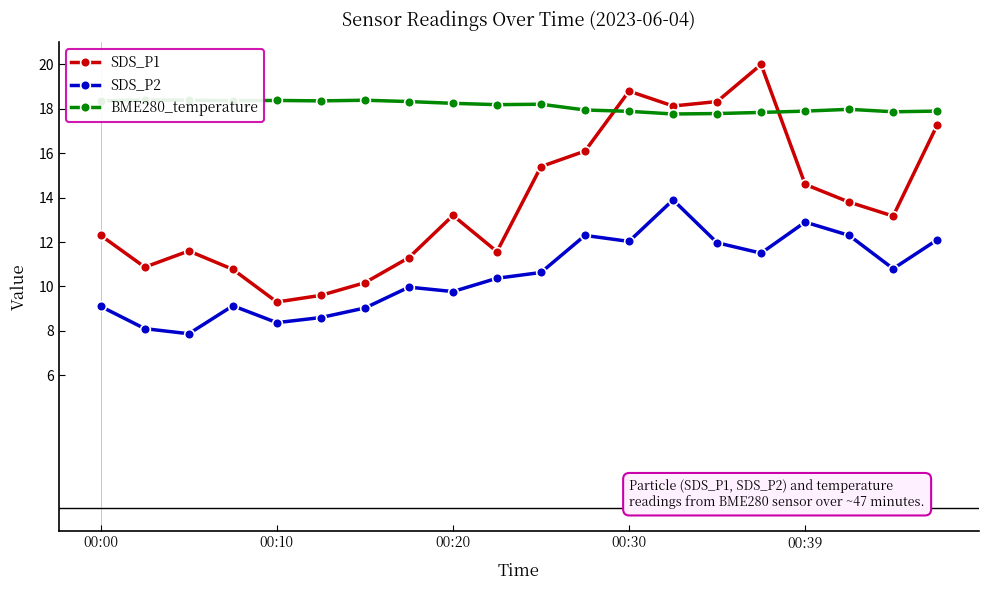

What is the difference between the second highest and minimum values in the BME280_temperature series?

0.6